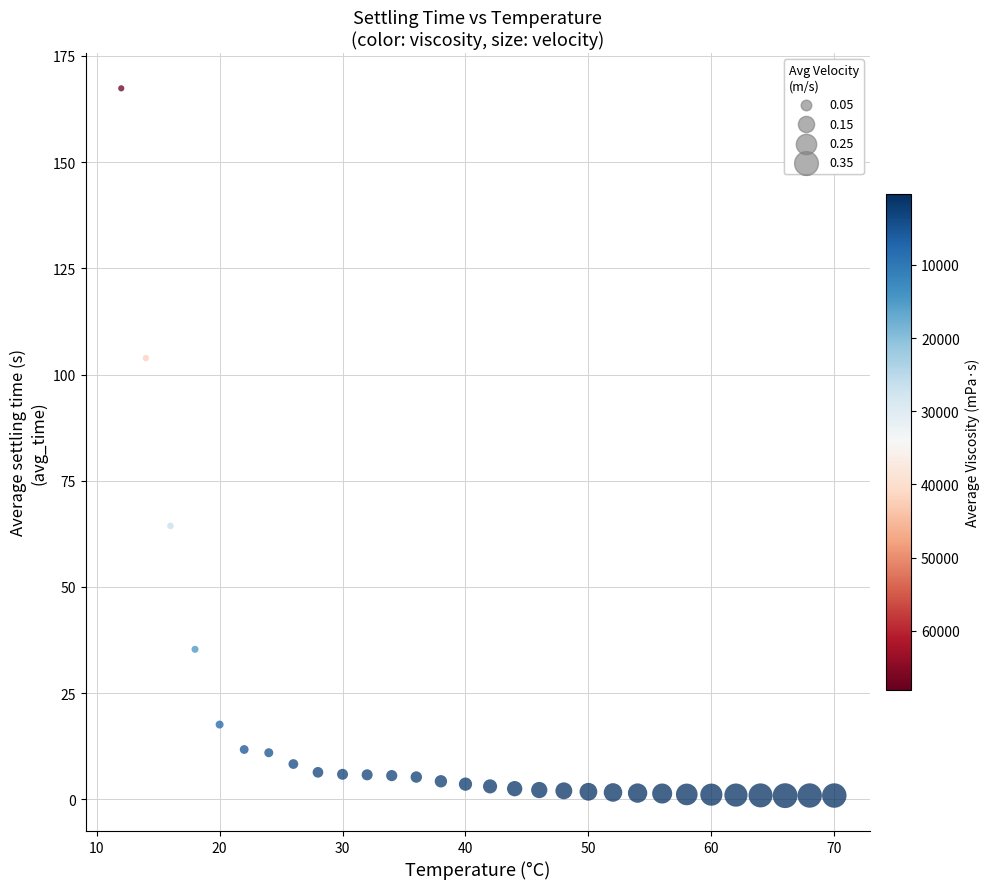

What is the range of Y values (max minus min)?

166.5